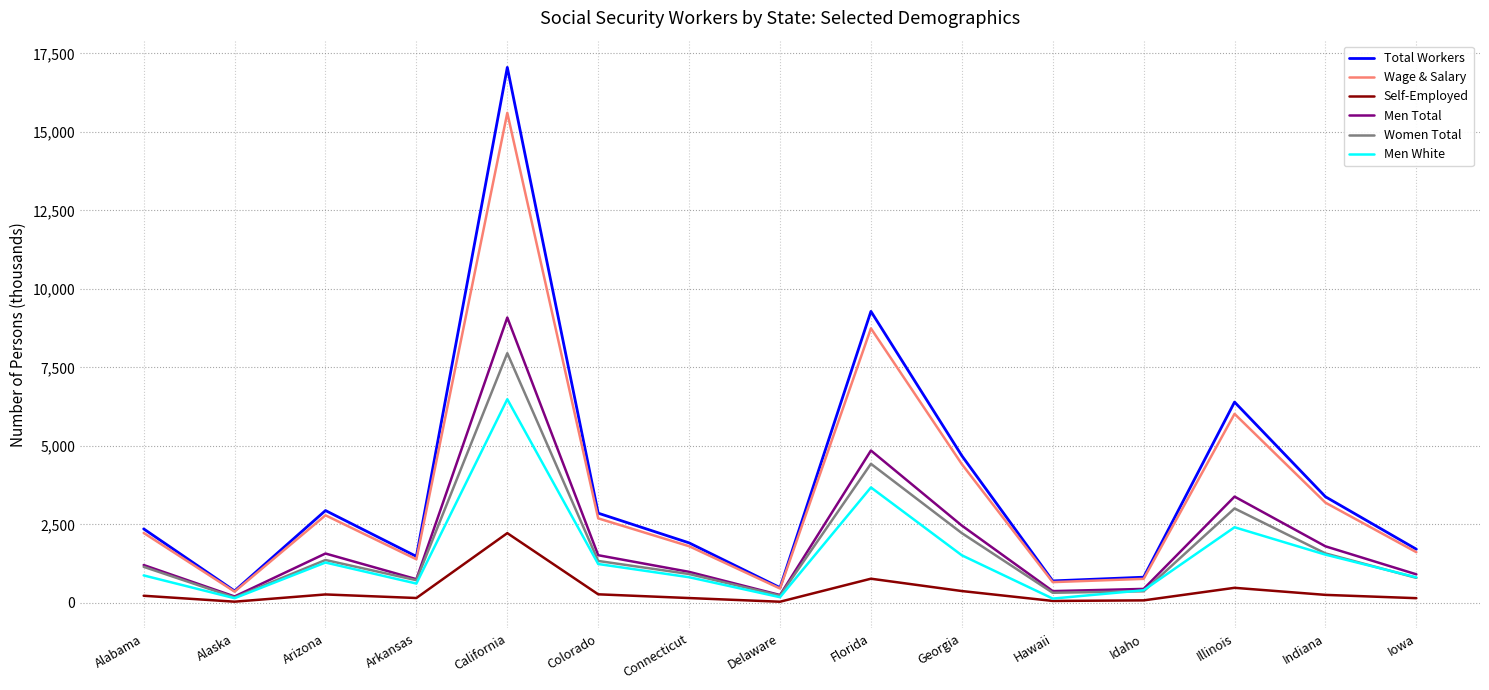

List the series in order of their peak value, lowest first.

Self-Employed, Men White, Women Total, Men Total, Wage & Salary, Total Workers